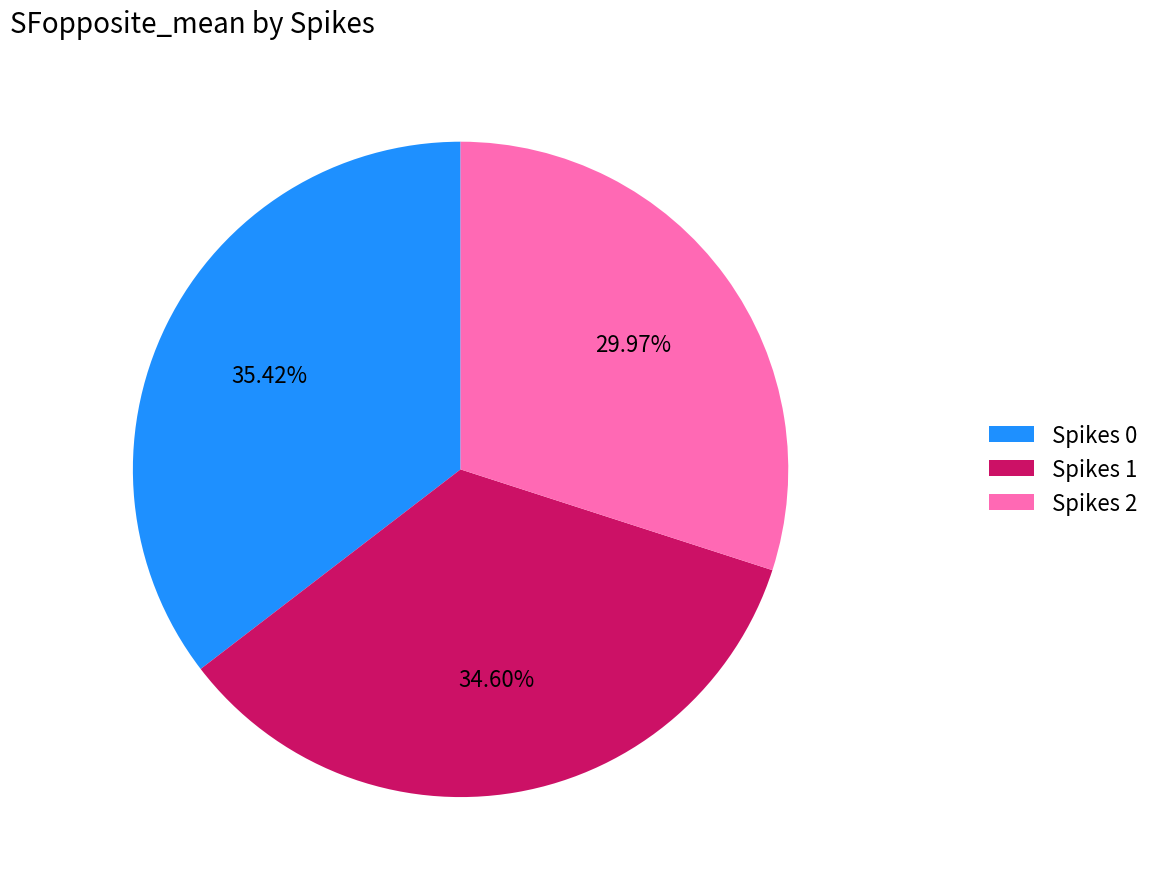

Which has a higher value, Spikes 1 or Spikes 2?

Spikes 1